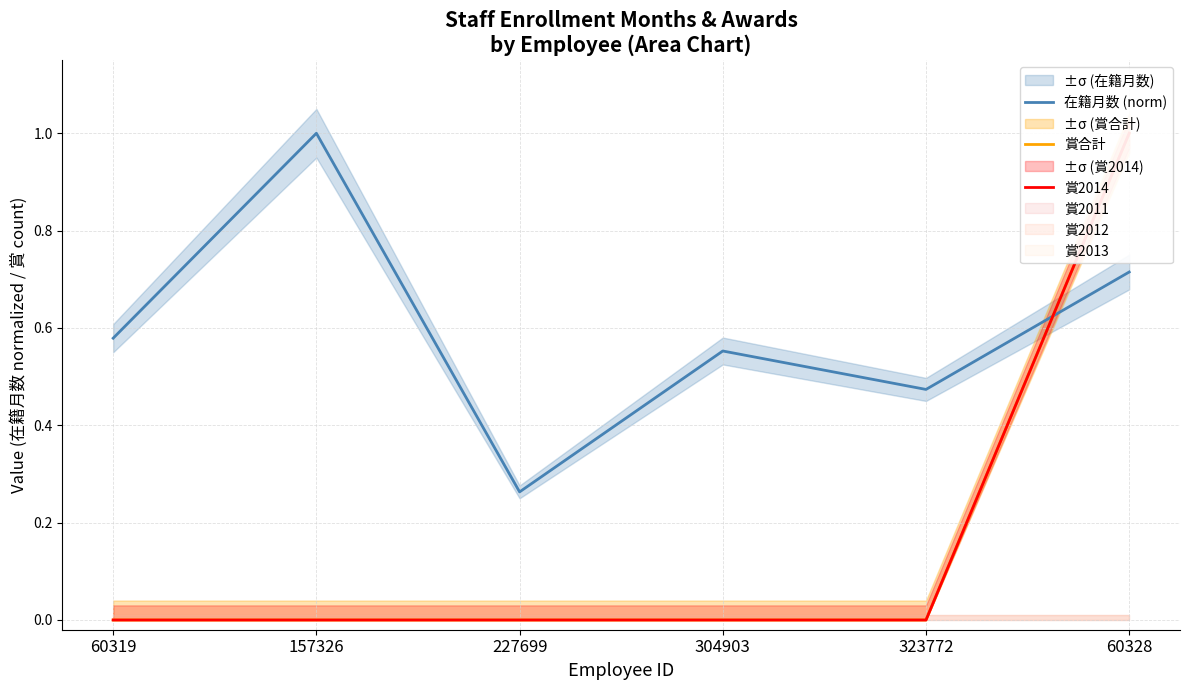

What is the difference between the 在籍月数 (norm) values at 227699 and 60328?

0.5